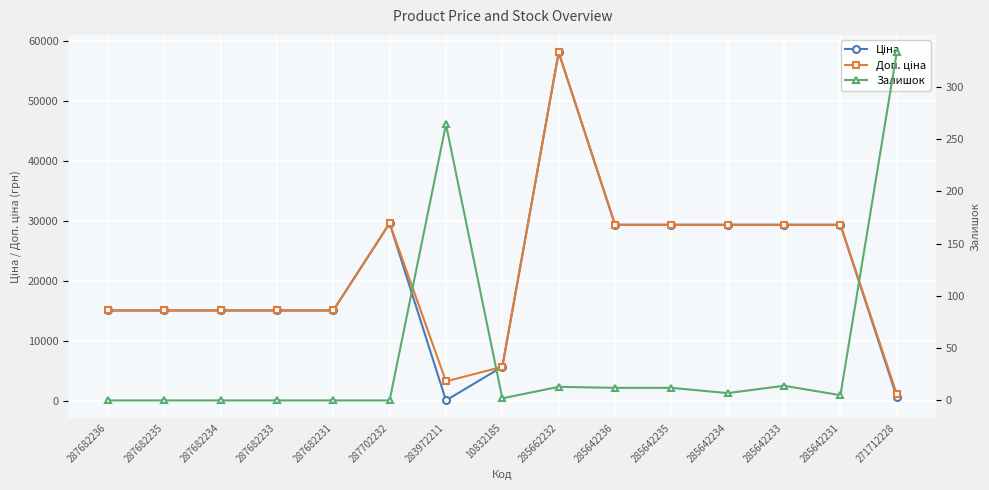

Which category has the lowest value in the Доп. ціна series?

271712228